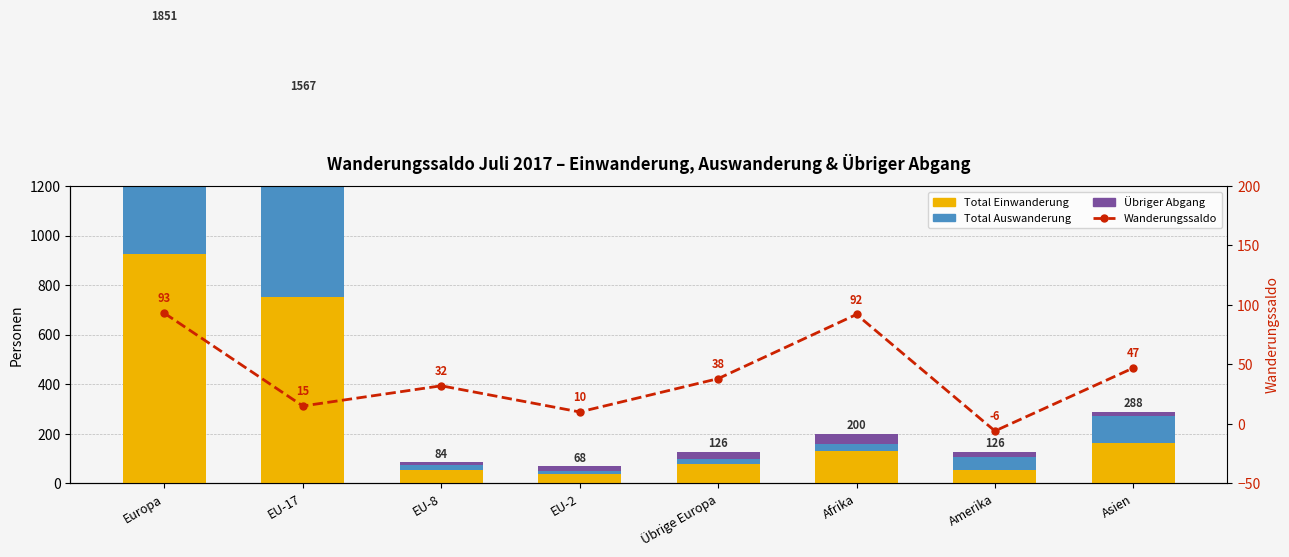

Which category has the lowest value in the Wanderungssaldo series?

Amerika